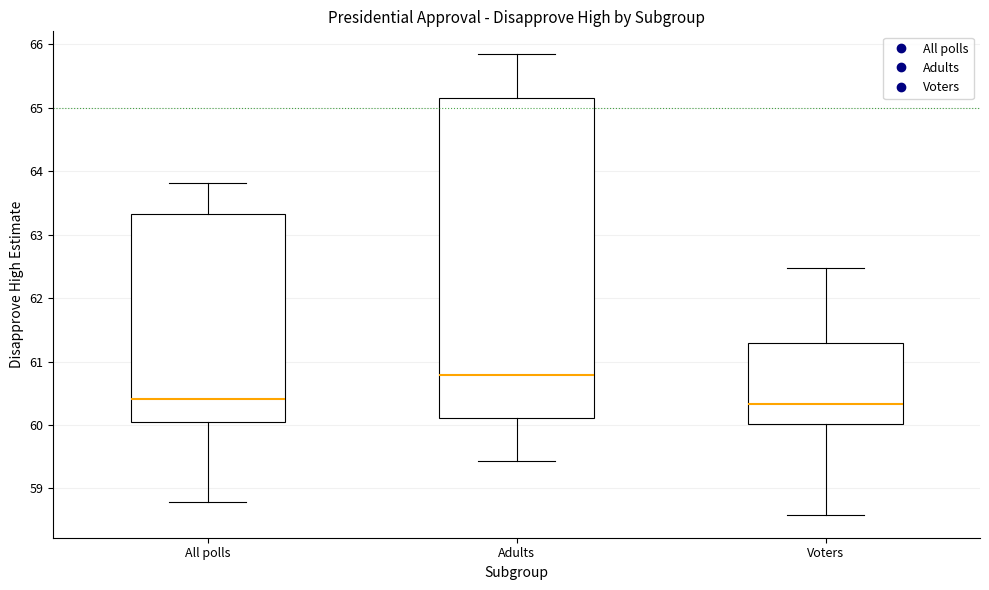

Reading left to right, read every box against the y-axis: the position of its median line, the range the box covers, and the ends of its whiskers. The values are not printed on the chart, so give them approximately, as read against the axis.

All polls: median 60.4, box 60.1 to 63.3, whiskers 58.8 to 63.8
Adults: median 60.8, box 60.1 to 65.1, whiskers 59.4 to 65.8
Voters: median 60.3, box 60.0 to 61.3, whiskers 58.6 to 62.5